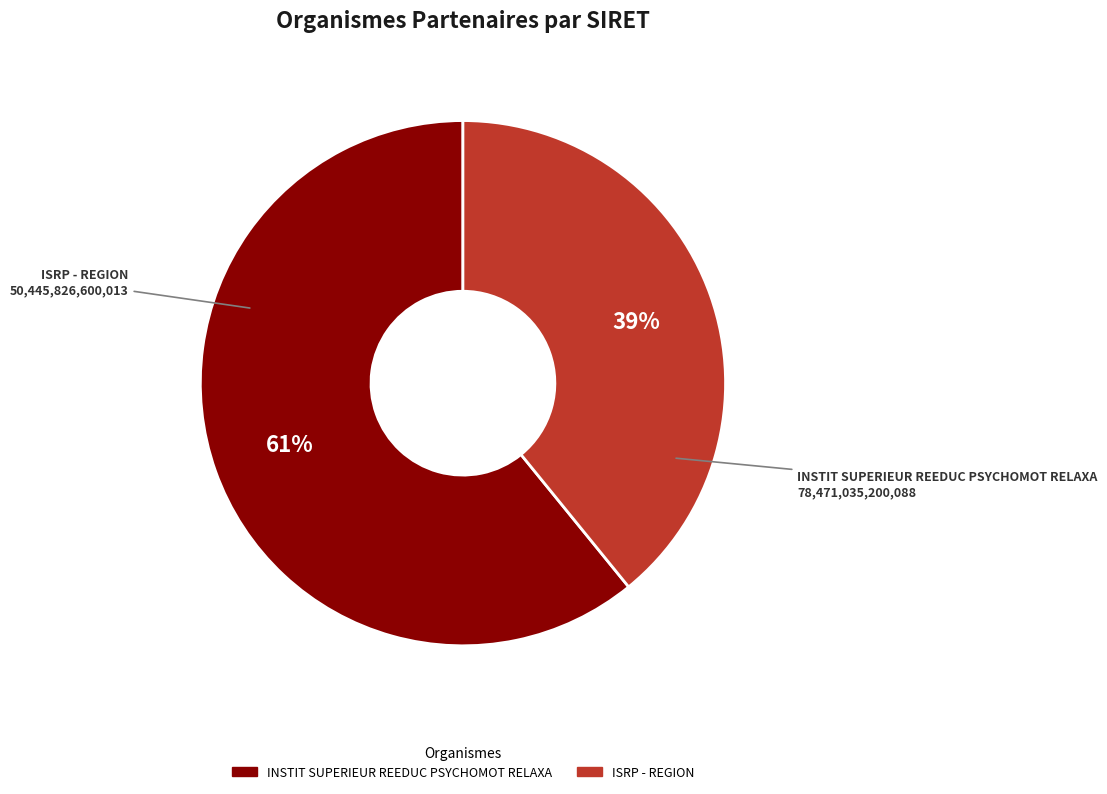

Which slice represents more than half of the pie?

INSTIT SUPERIEUR REEDUC PSYCHOMOT RELAXA